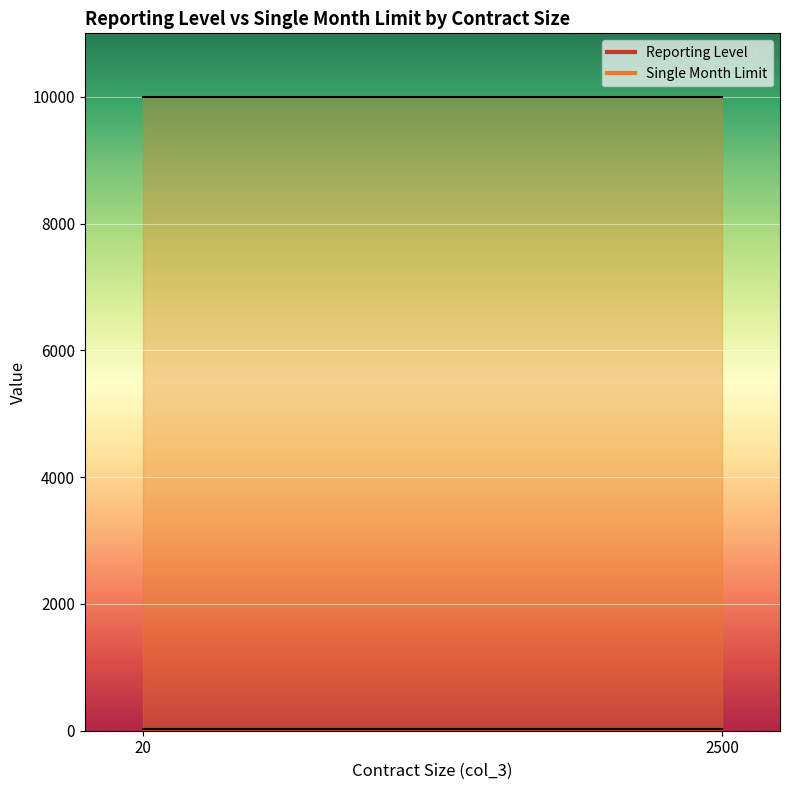

Is the value of Single Month Limit at 20 greater than the value of Reporting Level at 20?

Yes